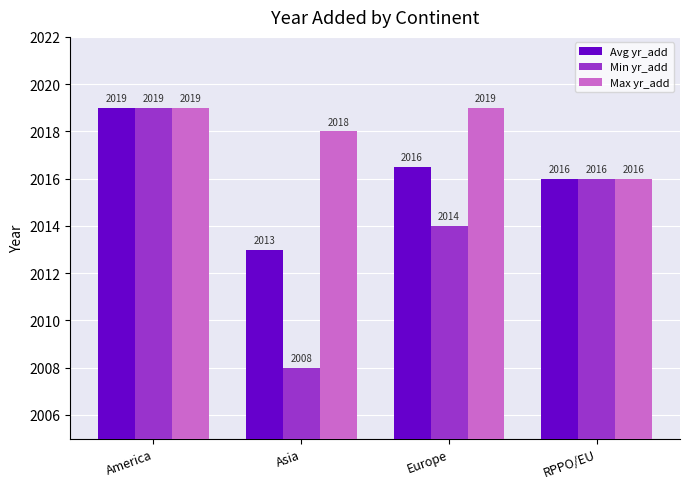

What position from the right is Asia?

3